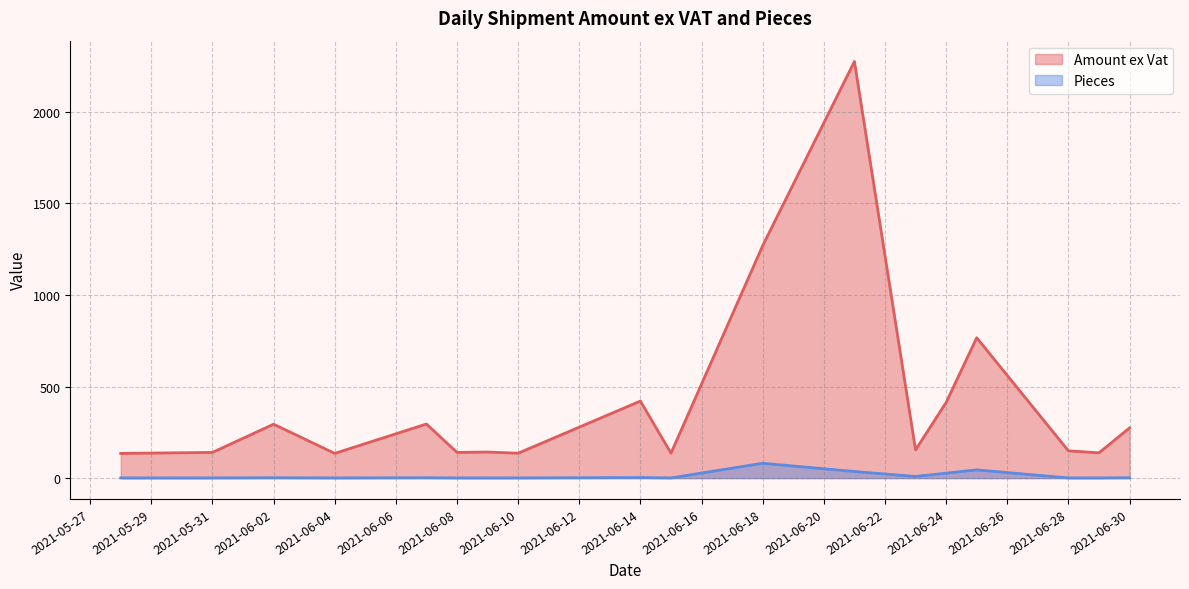

What is the smallest value displayed?

1.0